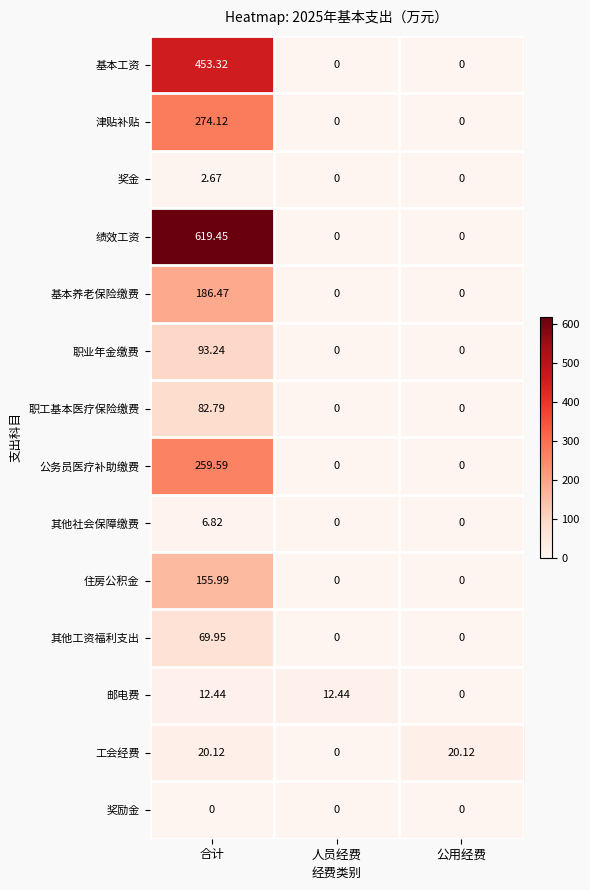

Is the value of 其他工资福利支出 at 公用经费 greater than the value of 工会经费 at 合计?

No